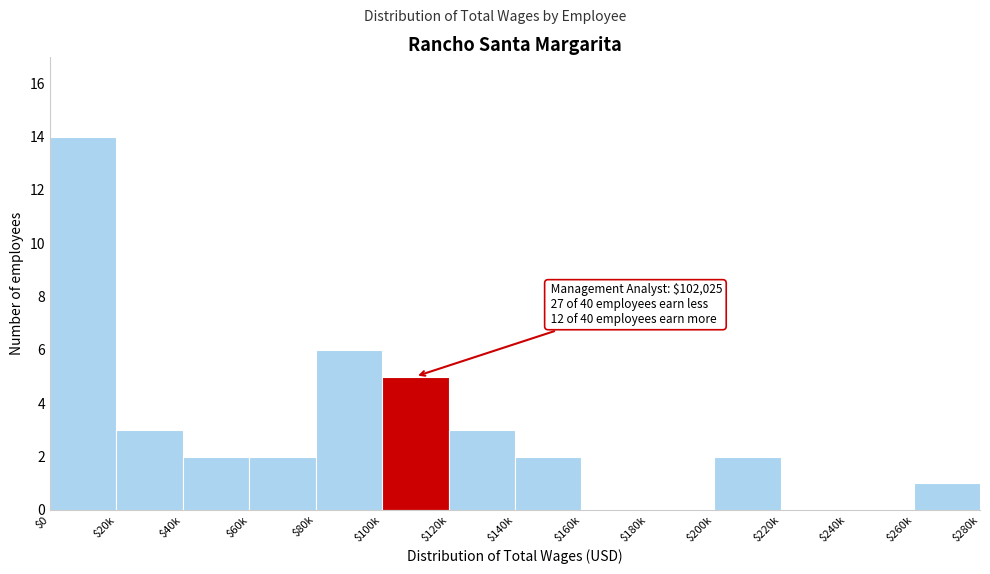

The chart shows a value of 3 at $20k. True or false?

True